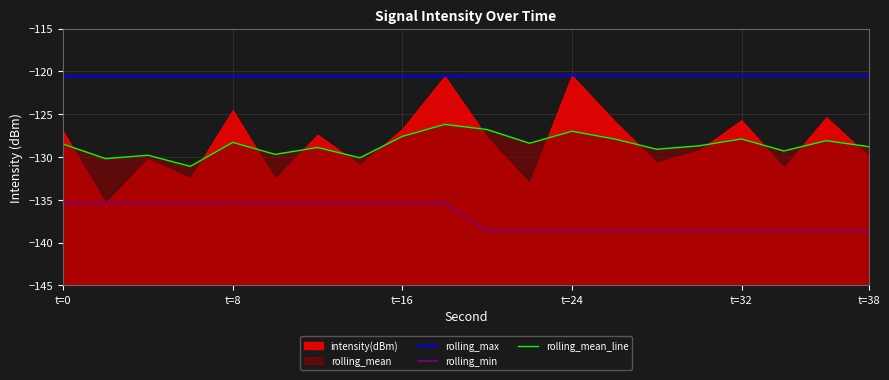

How many values in the rolling_mean_line series exceed -128?

6